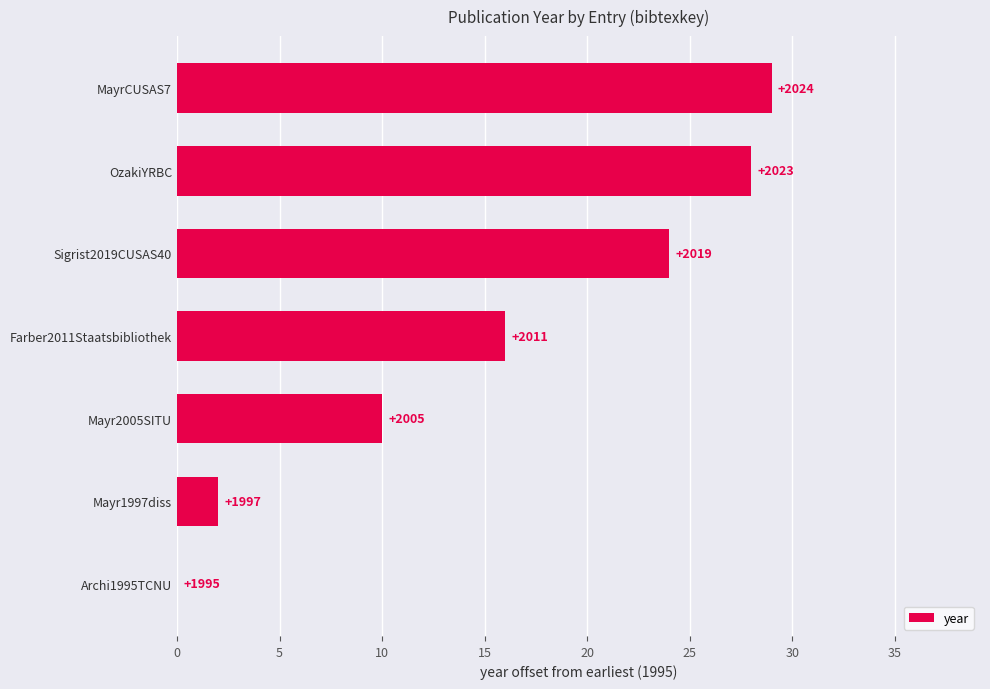

How many data points are above 16?

3